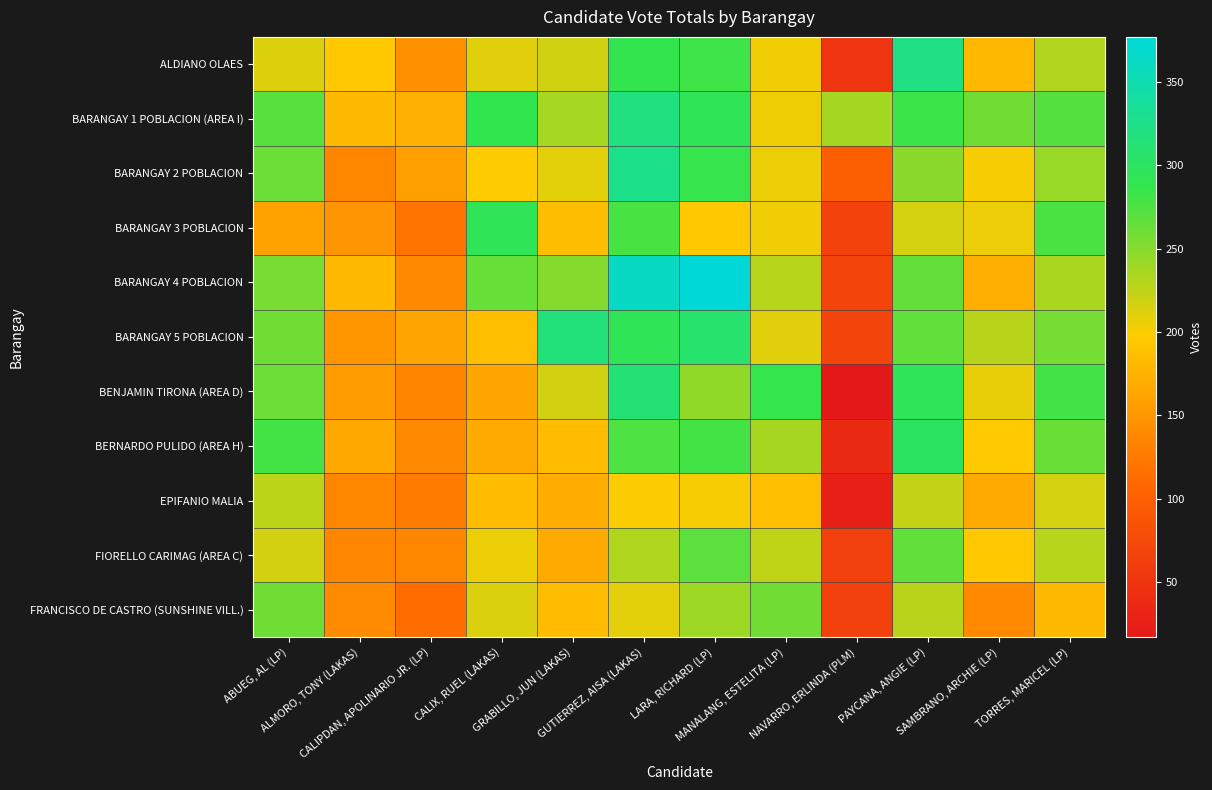

How many series are shown in this chart?

11